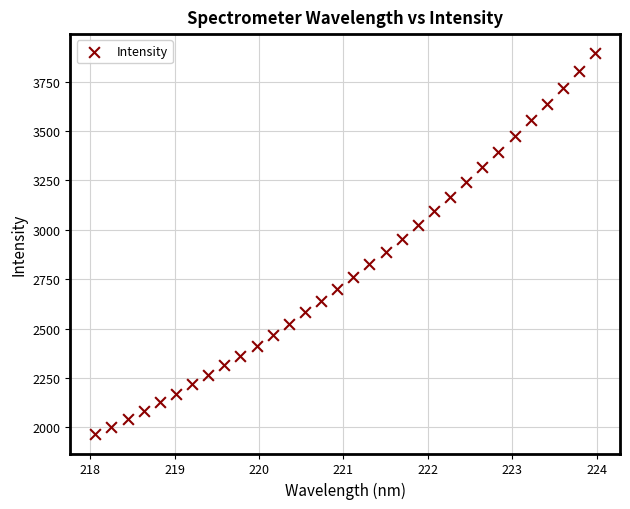

What is the range of Y values (max minus min)?

1928.5